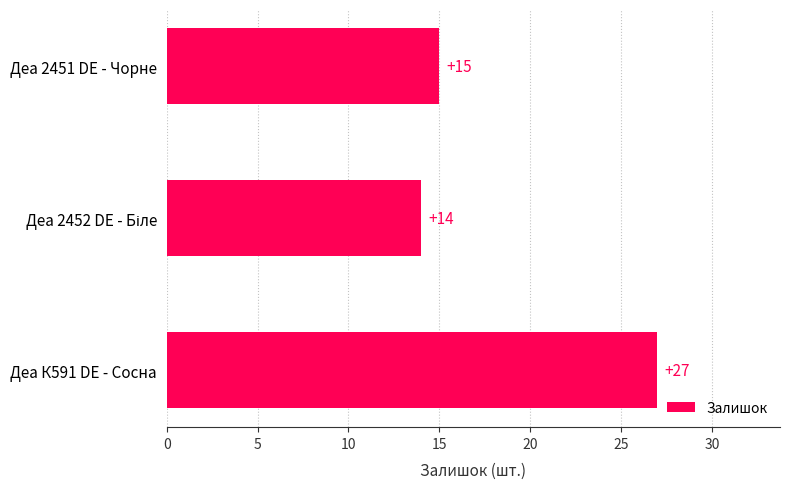

Reading top to bottom, what are all the values shown in this chart?

15	14	27